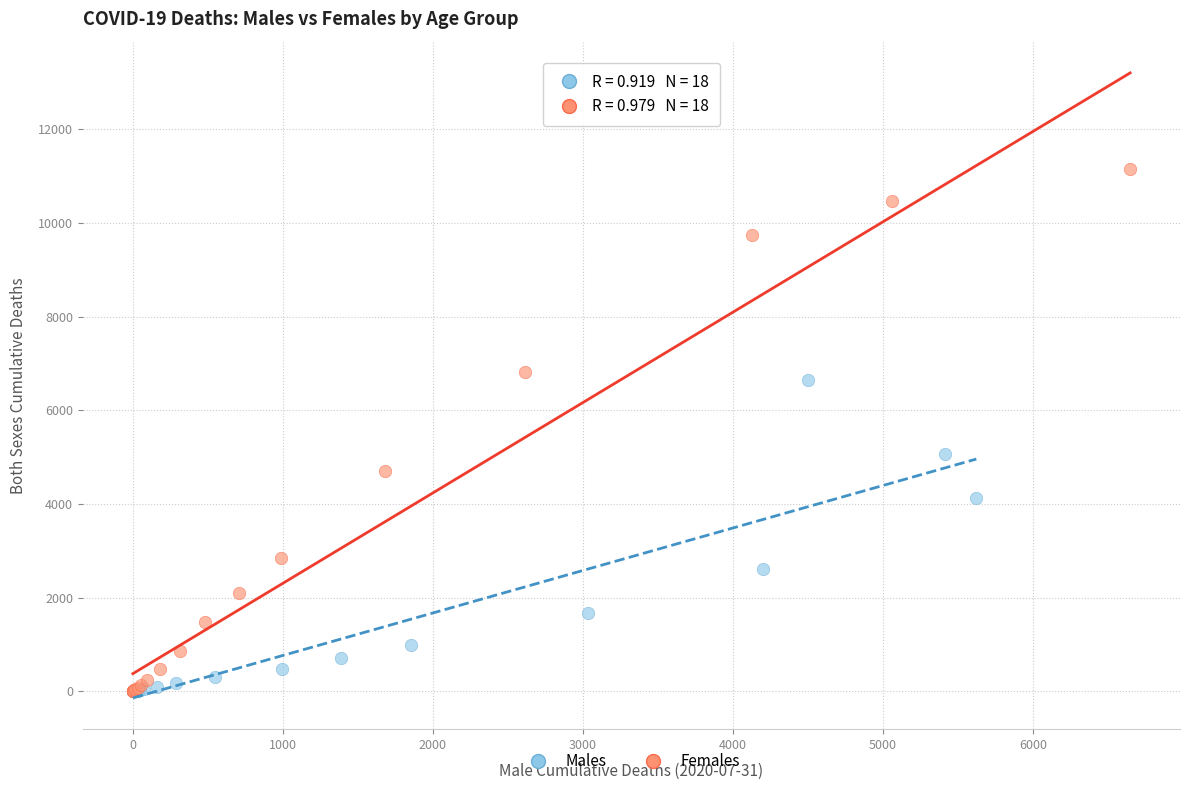

Which series has the widest spread of Y values?

Females